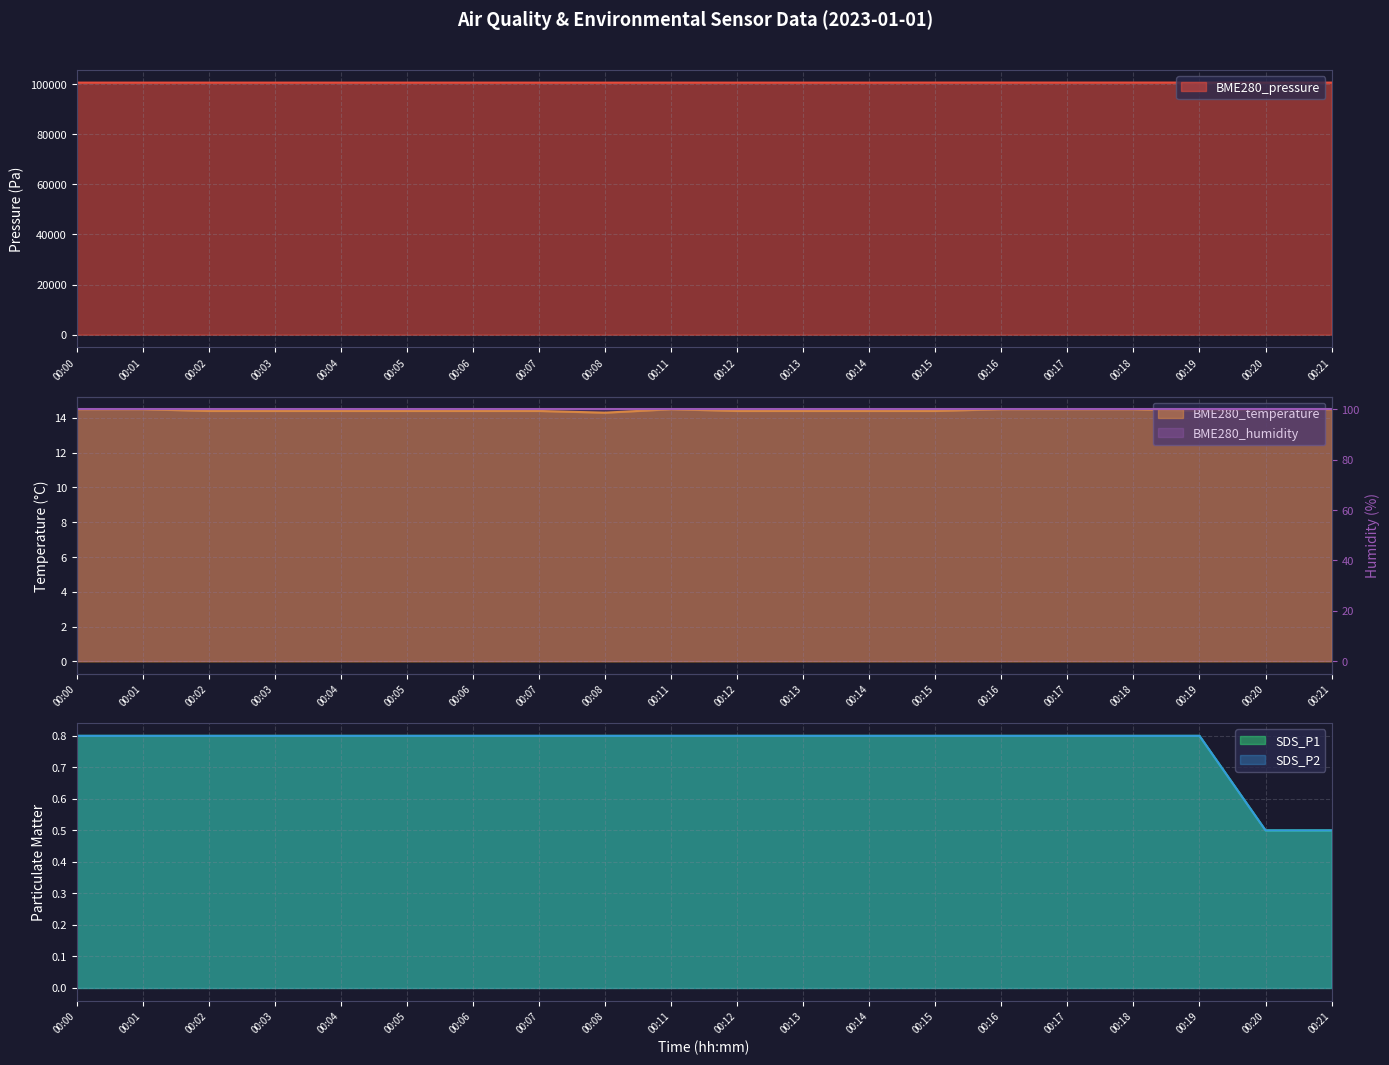

Is the value of SDS_P2 at 00:03 greater than the value of BME280_temperature at 00:14?

No